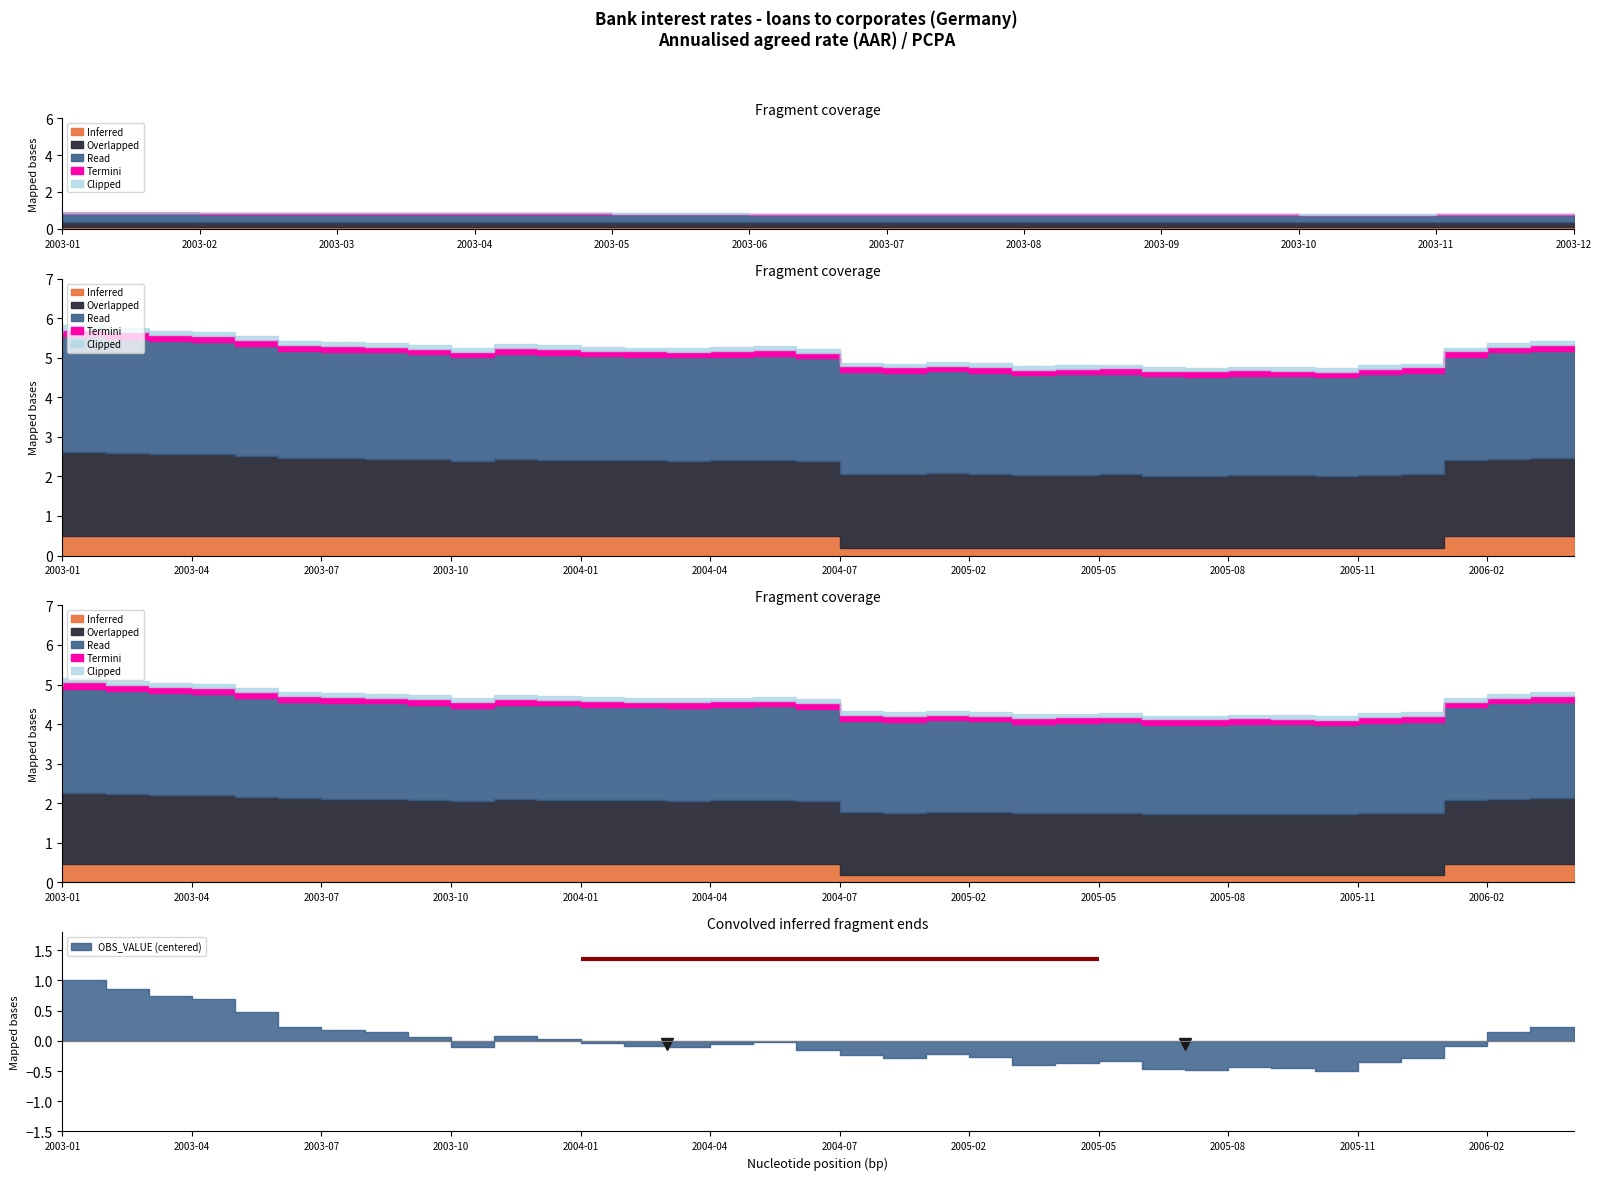

The value at 2006-02 is 8.2. True or false?

False